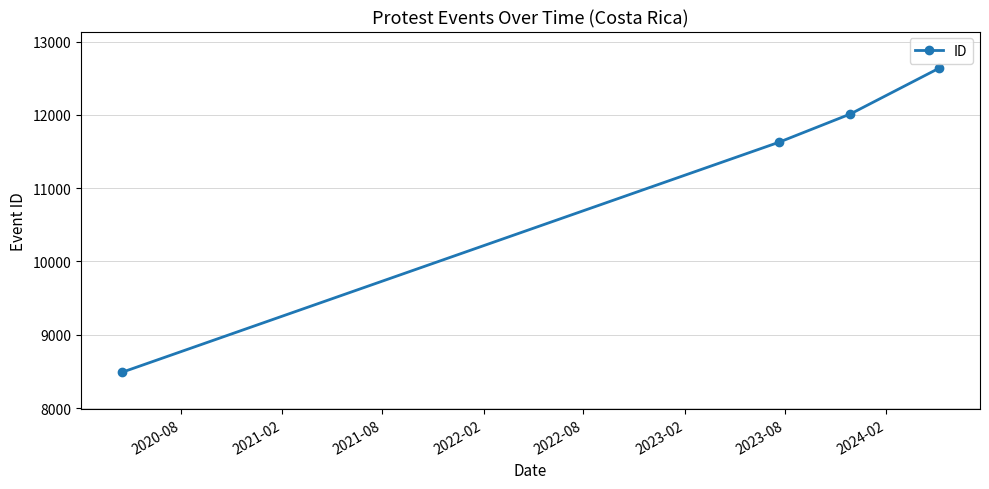

What is the average value?

11190